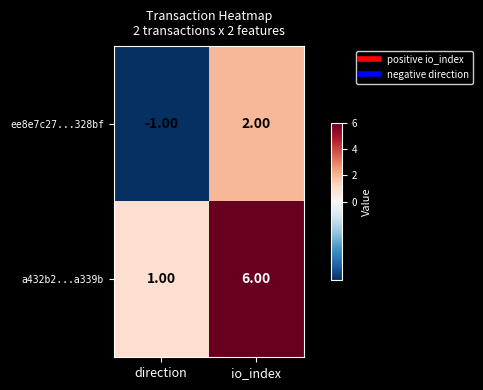

What is the difference between the highest and lowest values at io_index?

4